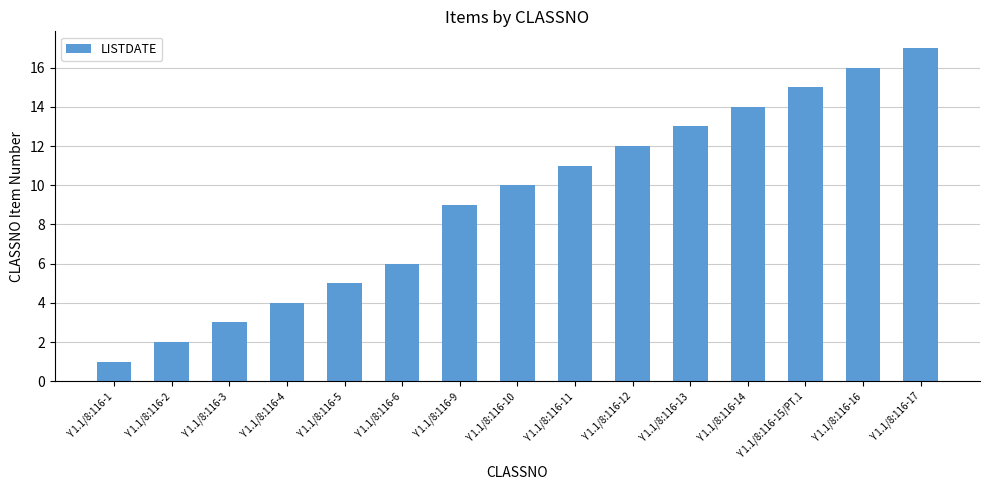

Reading left to right, what are all the values shown in this chart?

Y 1.1/8:116-1=1	Y 1.1/8:116-2=2	Y 1.1/8:116-3=3	Y 1.1/8:116-4=4	Y 1.1/8:116-5=5	Y 1.1/8:116-6=6	Y 1.1/8:116-9=9	Y 1.1/8:116-10=10	Y 1.1/8:116-11=11	Y 1.1/8:116-12=12	Y 1.1/8:116-13=13	Y 1.1/8:116-14=14	Y 1.1/8:116-15/PT.1=15	Y 1.1/8:116-16=16	Y 1.1/8:116-17=17